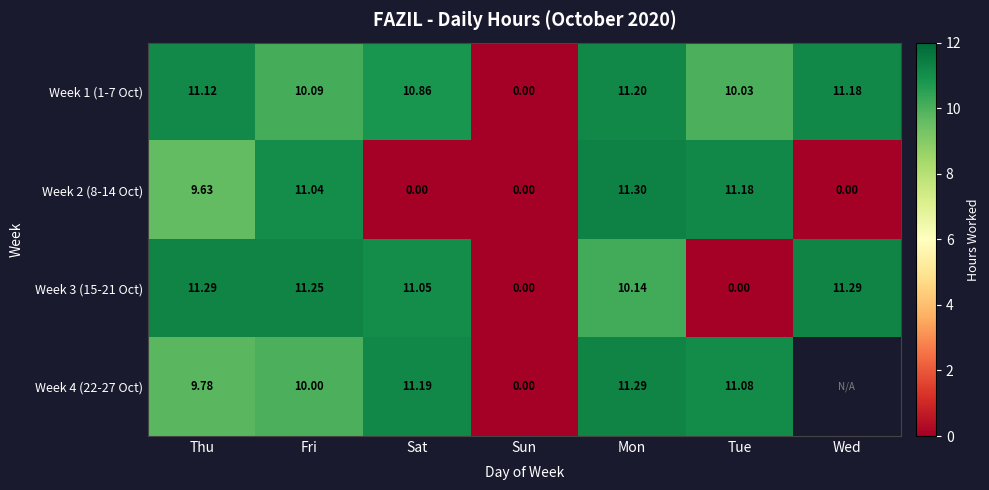

What is the difference between the Week 2 (8-14 Oct) values at Tue and Sun?

11.2